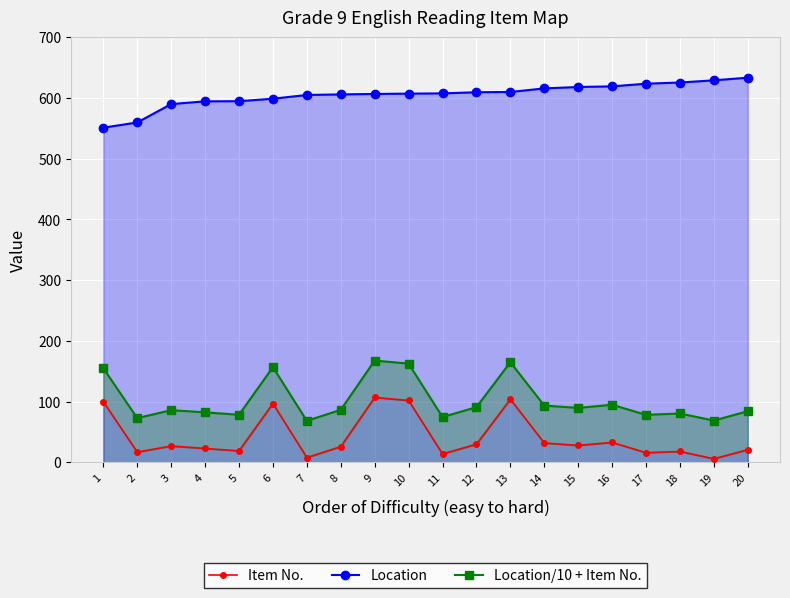

How many distinct data groups are displayed?

3